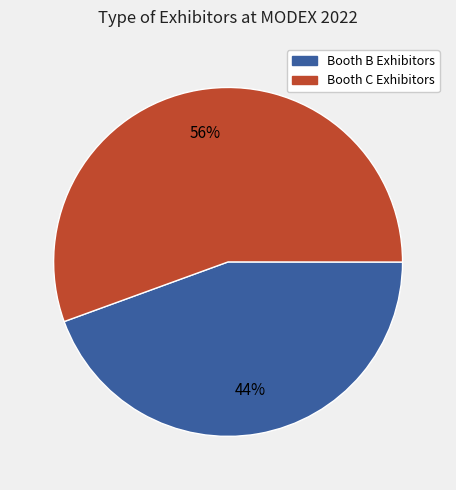

Is there a majority slice in this chart?

Yes